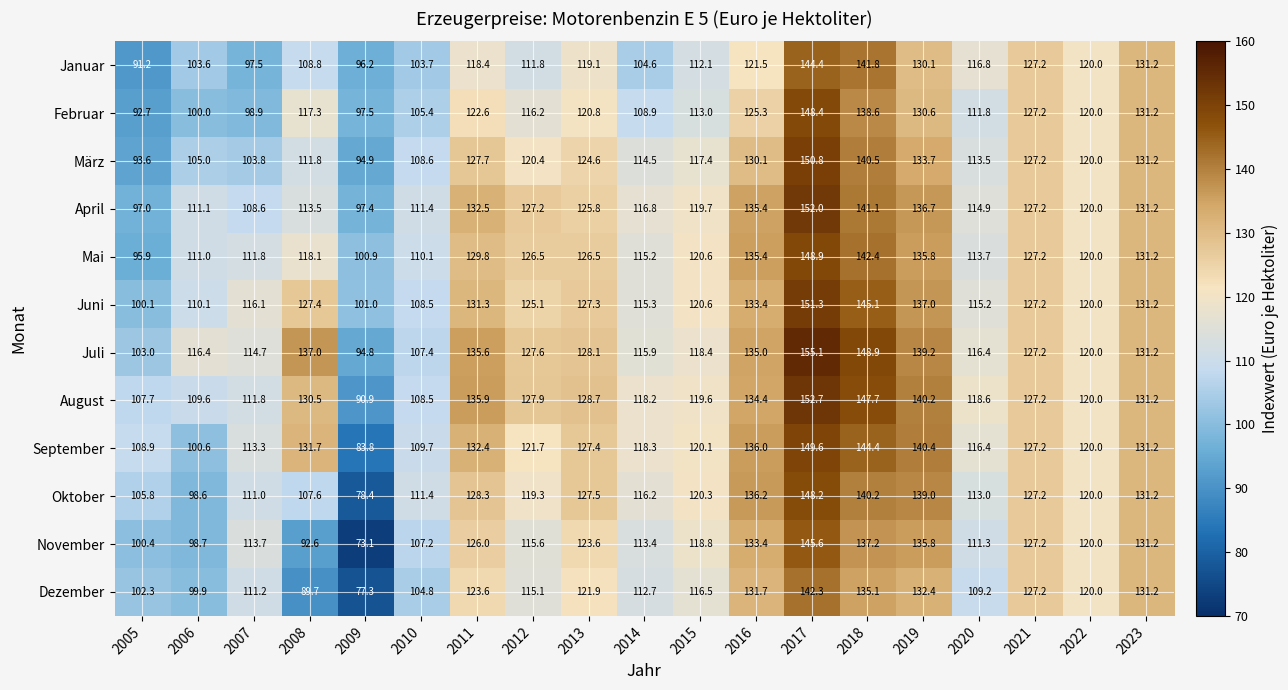

At which label does Januar first exceed 116?

2011